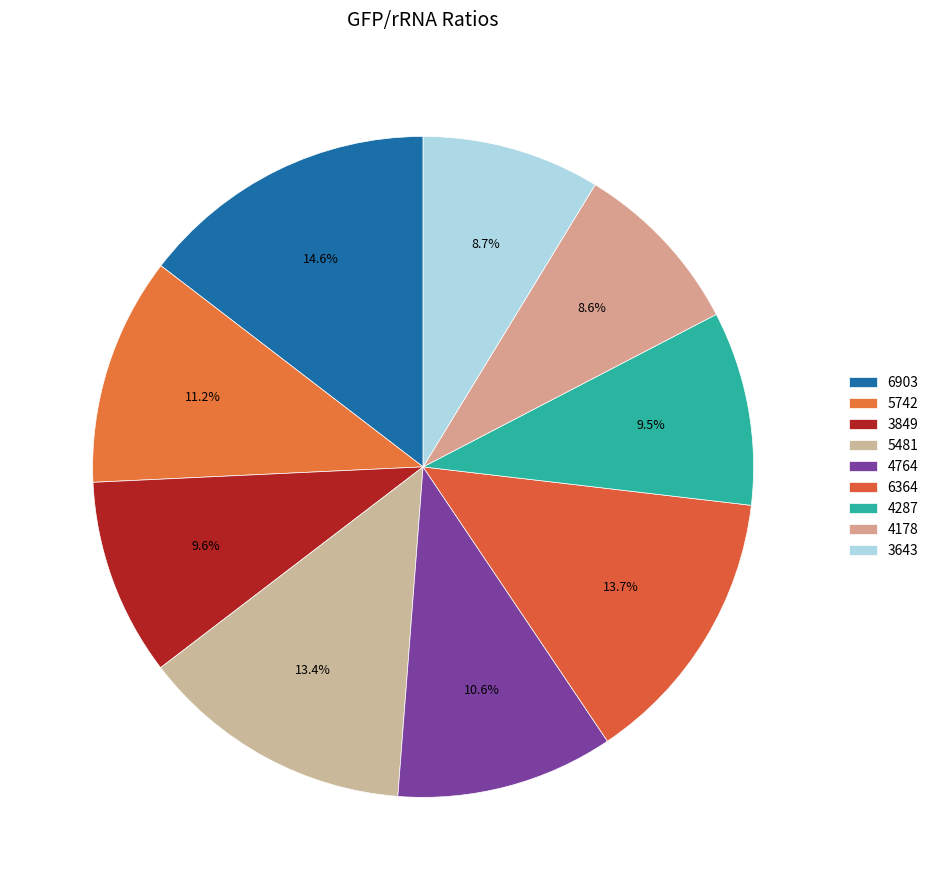

Count the number of slices in the pie.

9